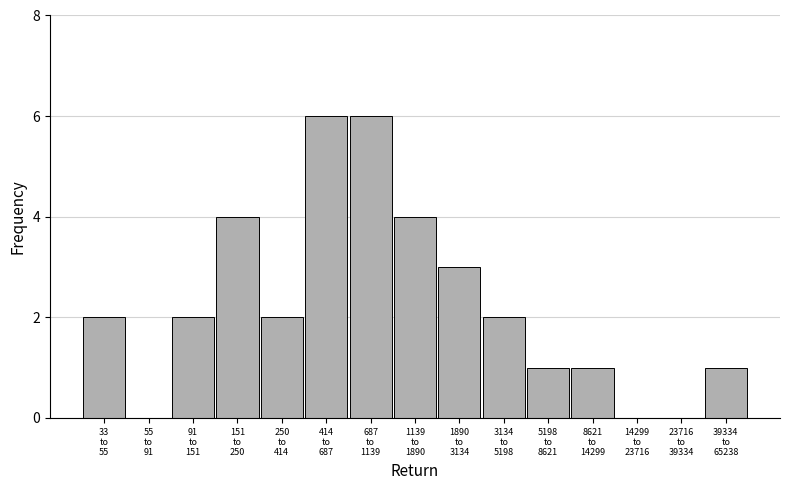

What is the maximum value shown in the chart?

6